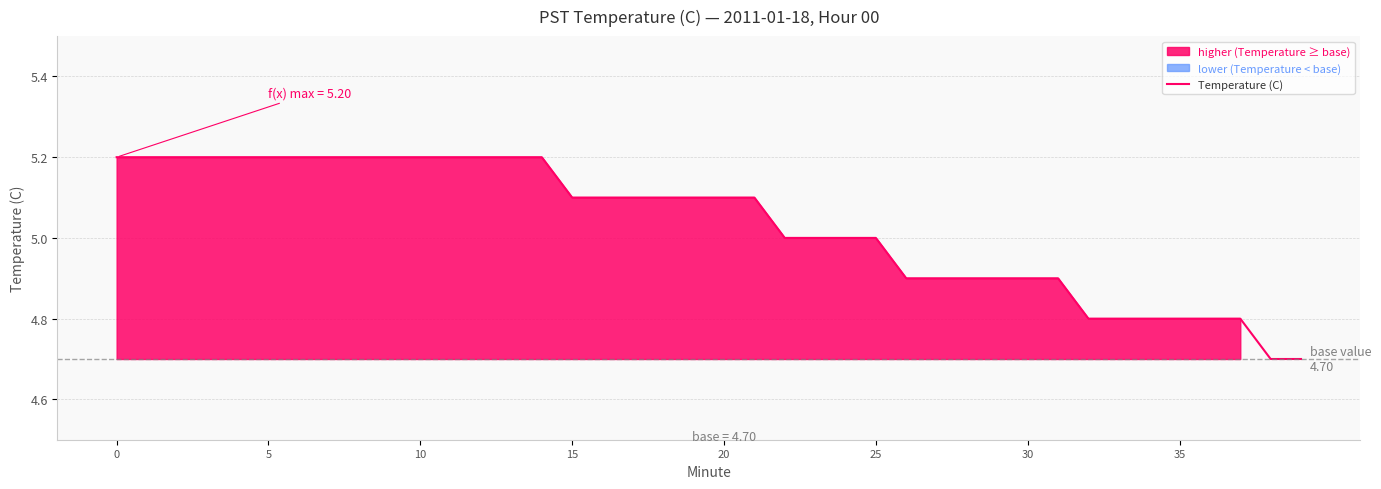

Does the chart have visible grid lines?

Yes